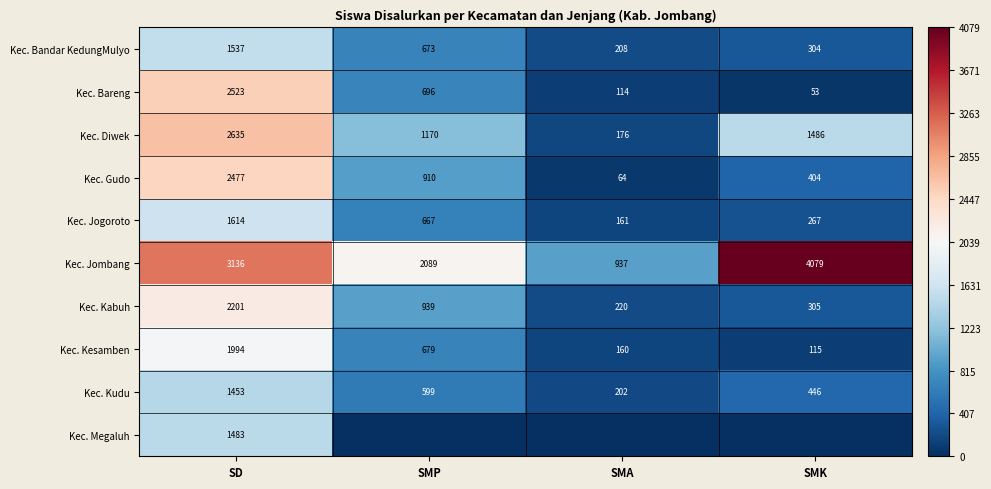

At SD, list the series in order from largest to smallest.

Kec. Jombang, Kec. Diwek, Kec. Bareng, Kec. Gudo, Kec. Kabuh, Kec. Kesamben, Kec. Jogoroto, Kec. Bandar KedungMulyo, Kec. Megaluh, Kec. Kudu